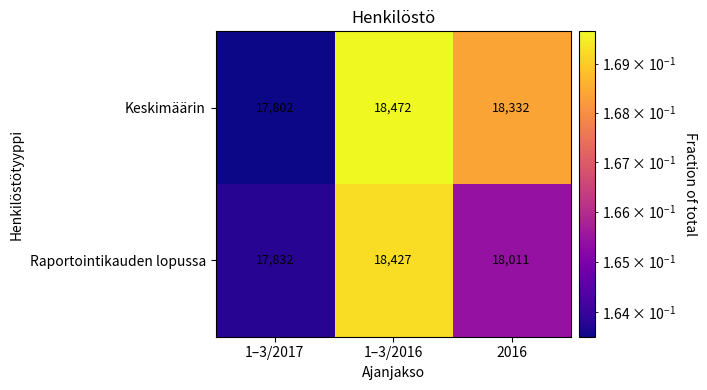

Which series changed the most between 1–3/2016 and 2016?

Raportointikauden lopussa